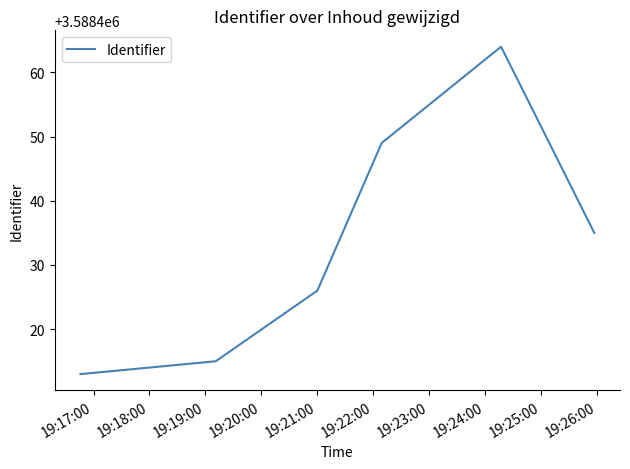

What is the average value?

3588434